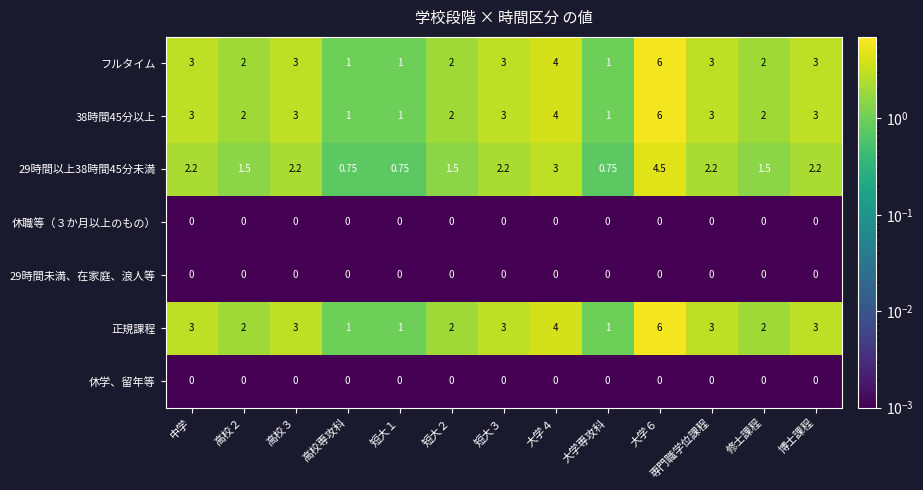

At which category does the chart reach its peak across all series?

大学６